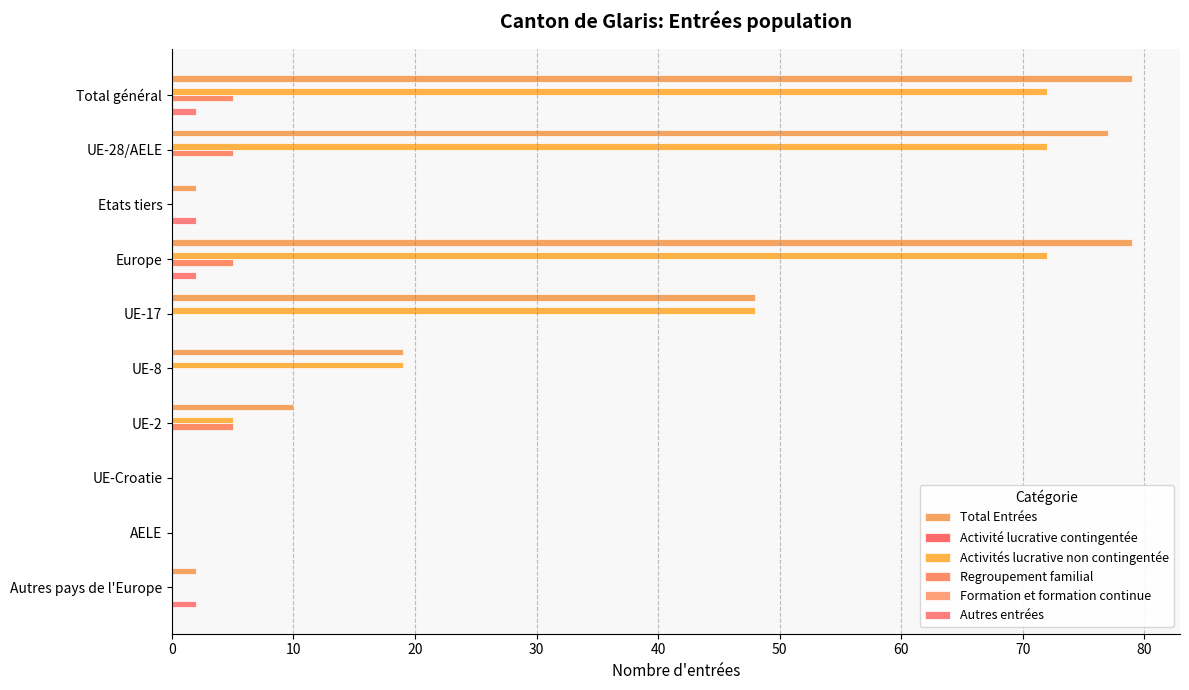

What is the difference between the maximum and second lowest values in the Activités lucrative non contingentée series?

72.0